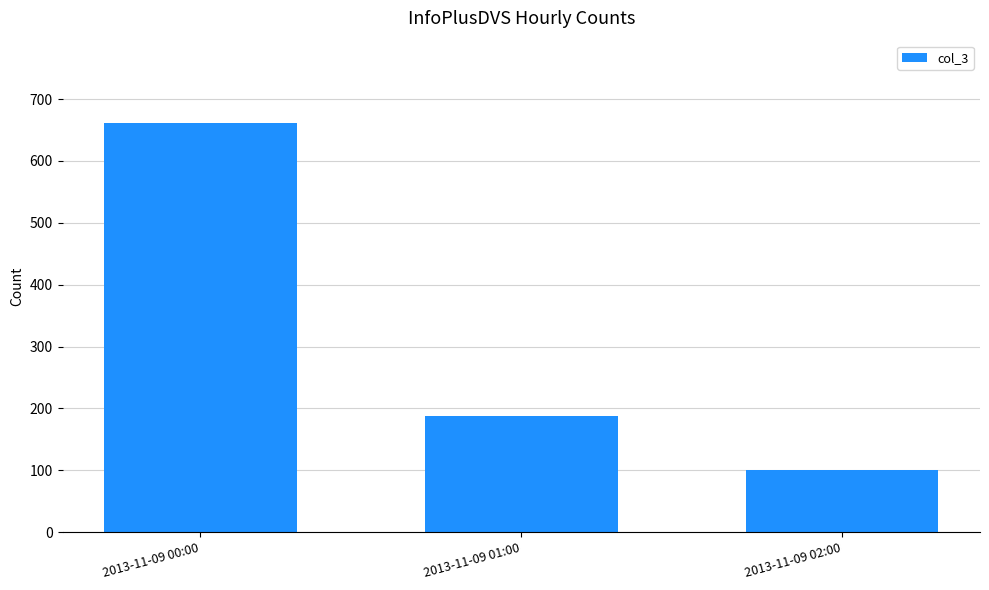

How many values are below 188?

1